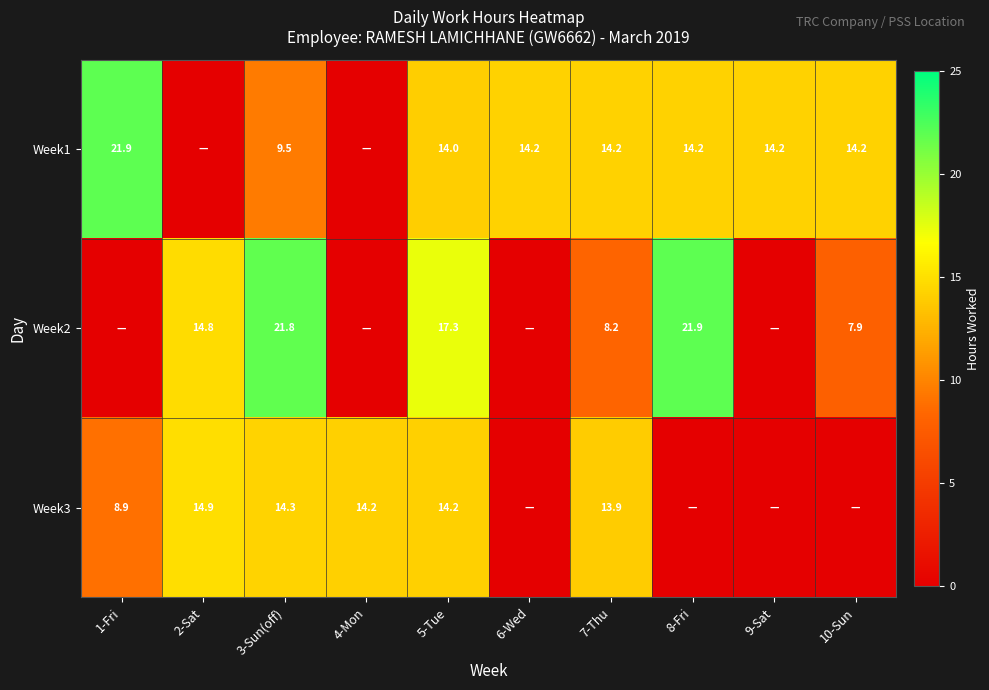

The Week1 series shows 37.8 at 1-Fri. True or false?

False